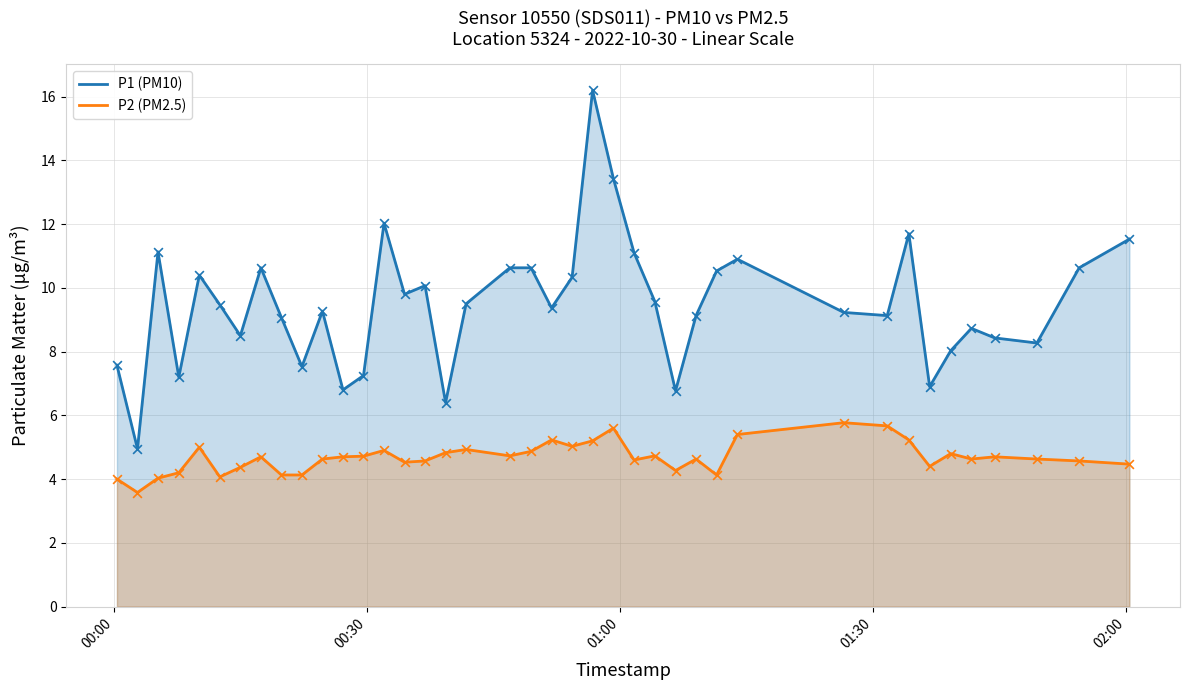

What is the maximum value shown in the chart?

16.2